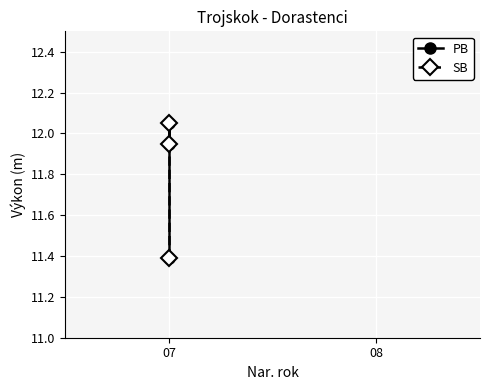

Rank the series by their maximum value, from highest to lowest.

PB, SB